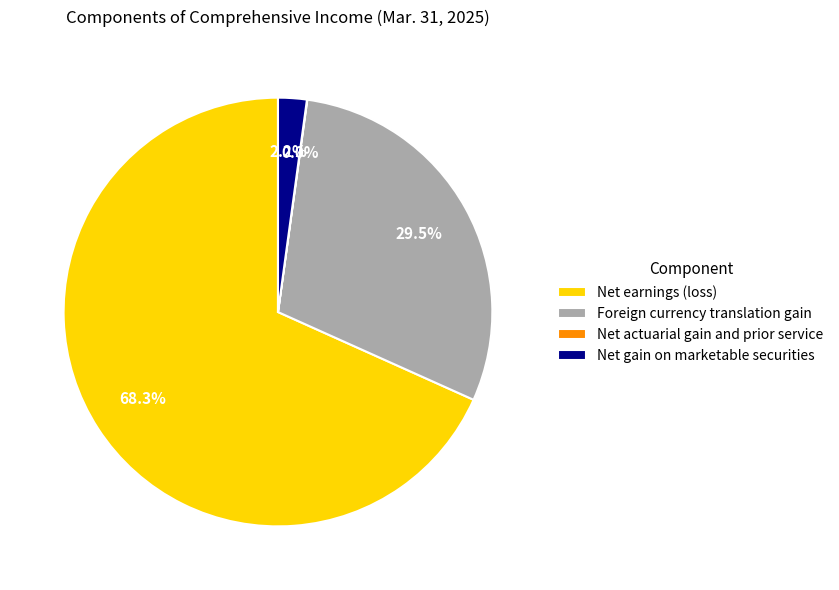

Is Net earnings (loss) the majority of the pie?

Yes